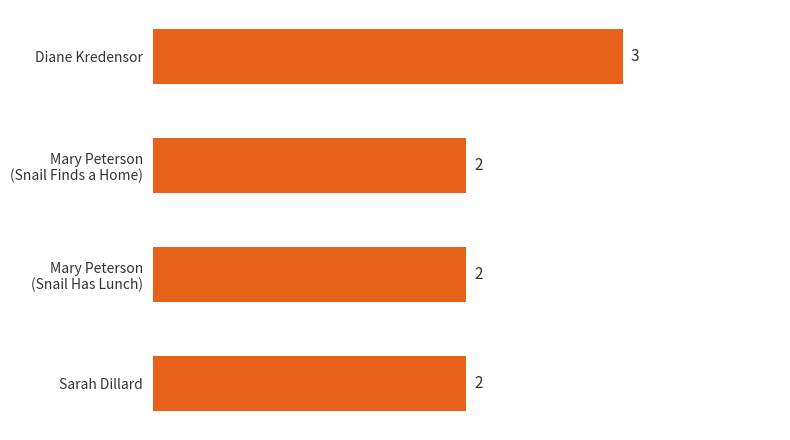

How many bars are there in total?

4